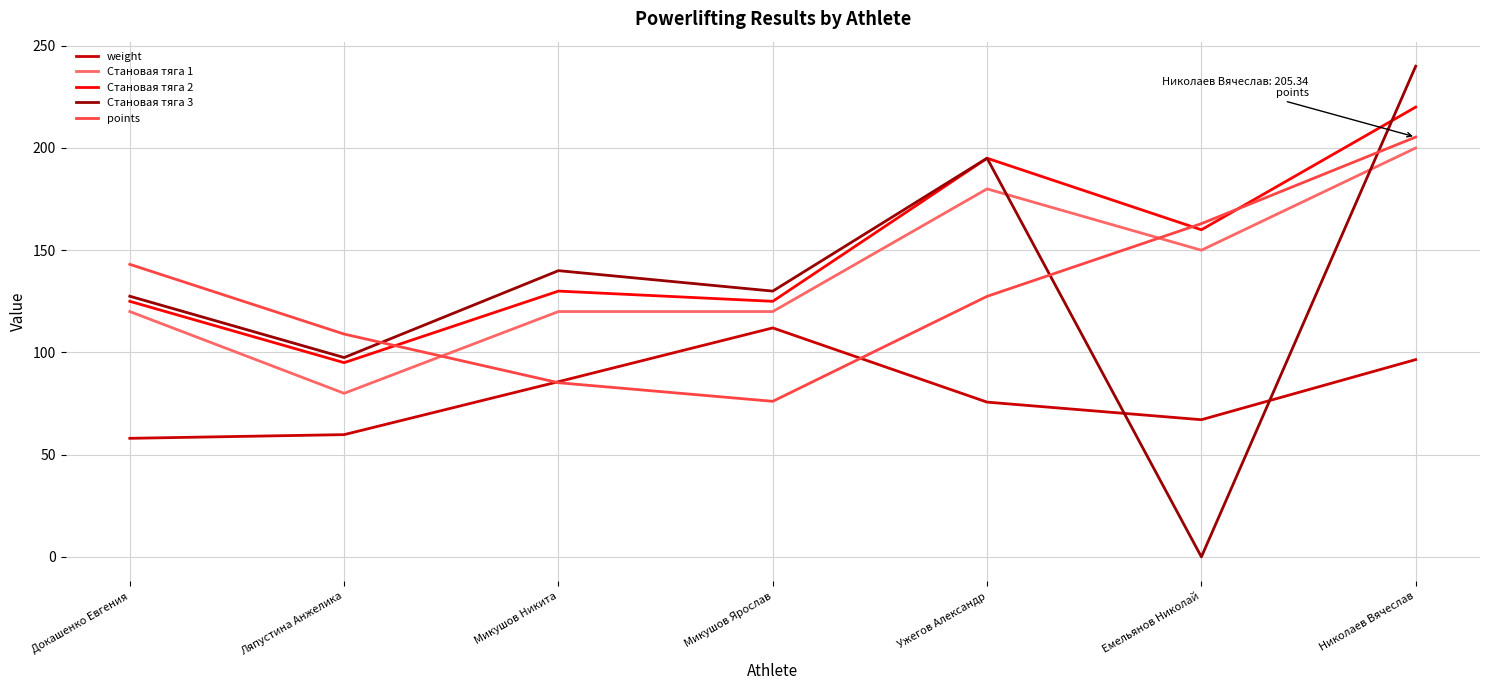

At how many categories does at least one series exceed 3?

7